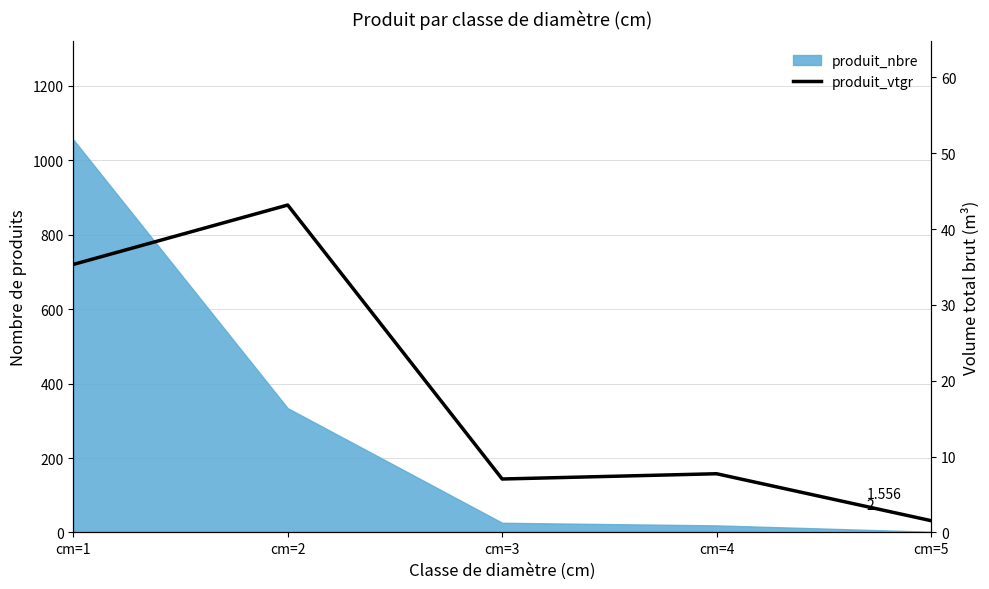

Does the chart have visible grid lines?

Yes